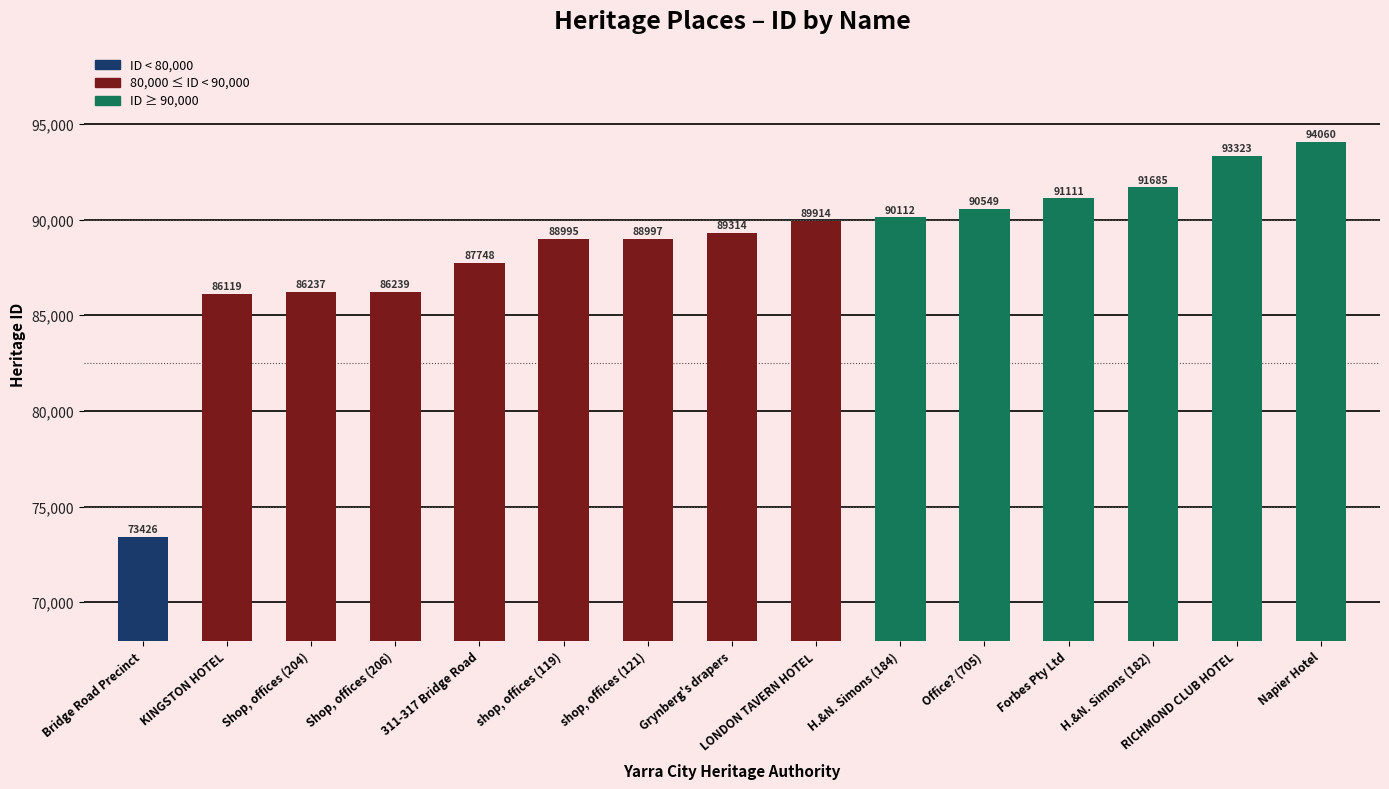

What is the label of the 15th bar from the left?

Napier Hotel